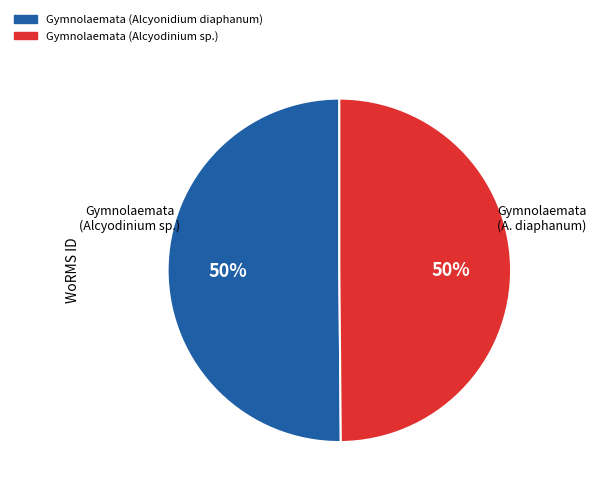

To the nearest percent, what percentage of the pie is Gymnolaemata (Alcyonidium diaphanum)?

50%